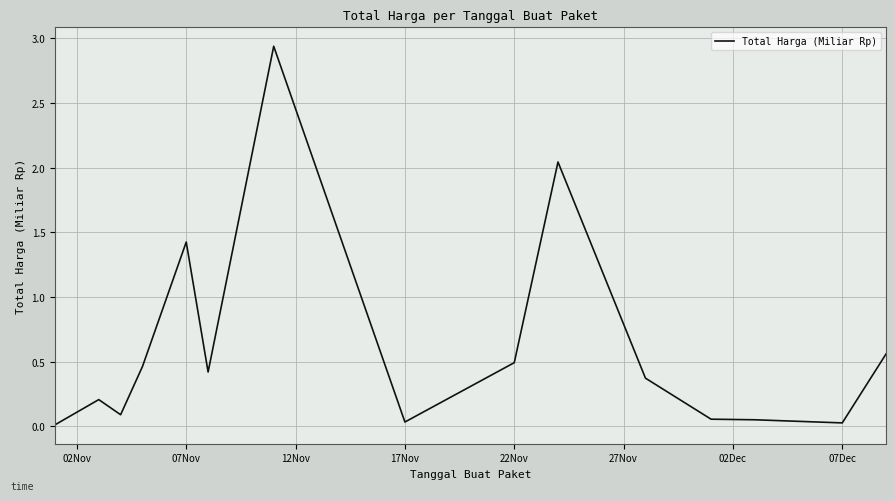

Does the chart display data point markers on the line(s)?

No